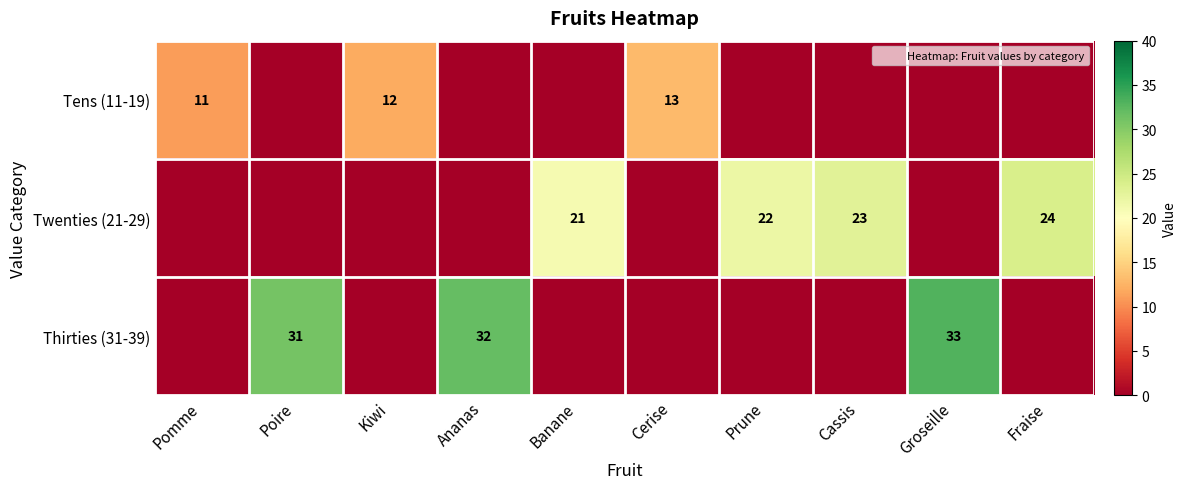

Is the value of Thirties (31-39) at Pomme greater than the value of Twenties (21-29) at Poire?

No